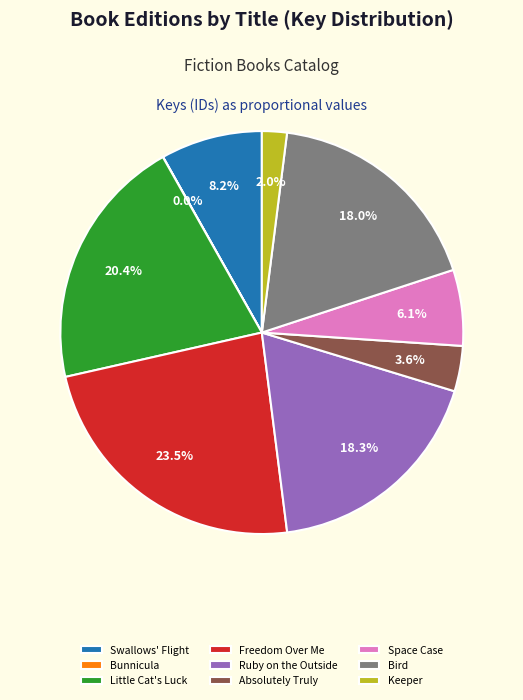

Is Freedom Over Me the majority of the pie?

No